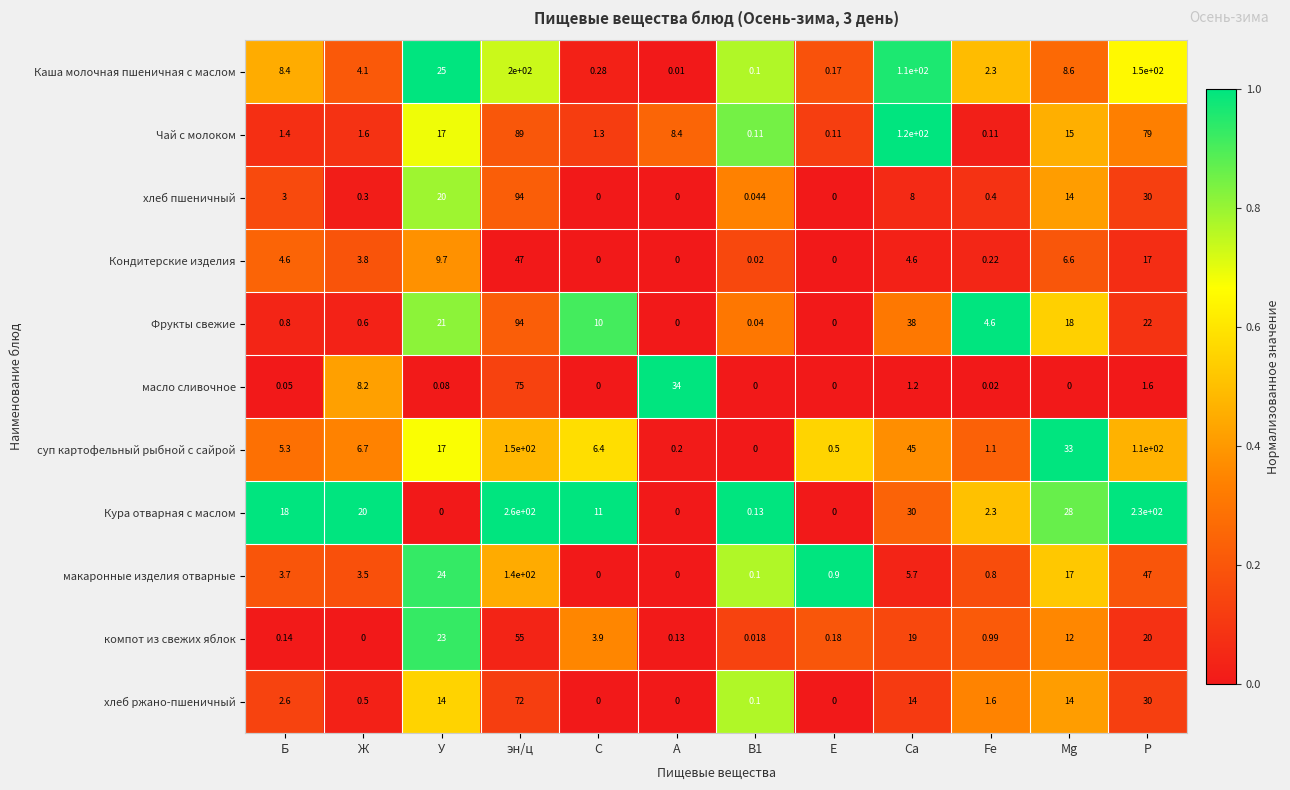

At how many categories does at least one series exceed 0?

12